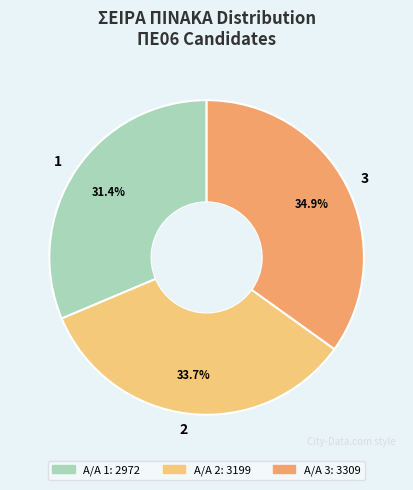

To the nearest percent, what is the difference between the largest and smallest slice percentages?

4%